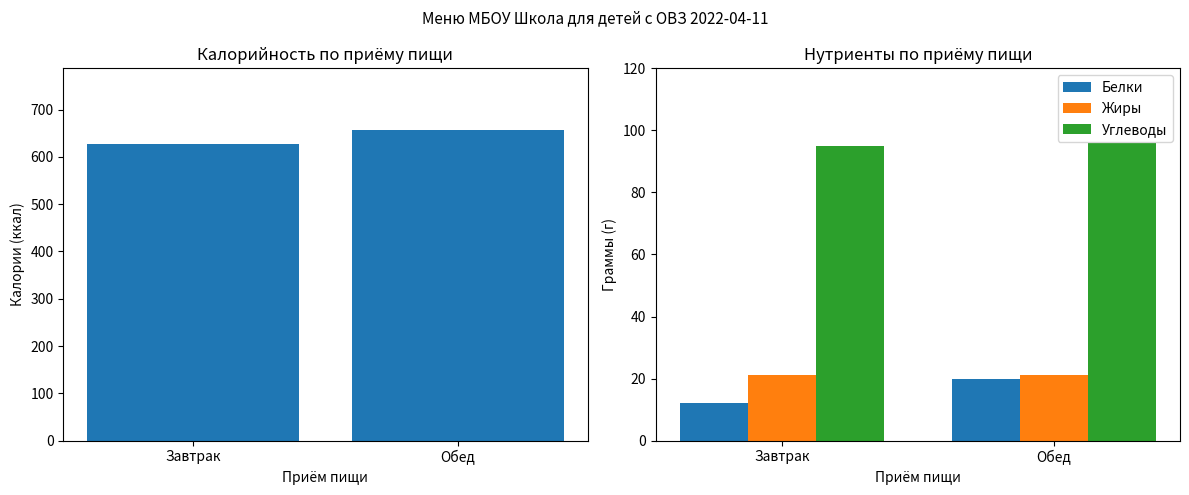

At which category does the chart reach its peak across all series?

Обед